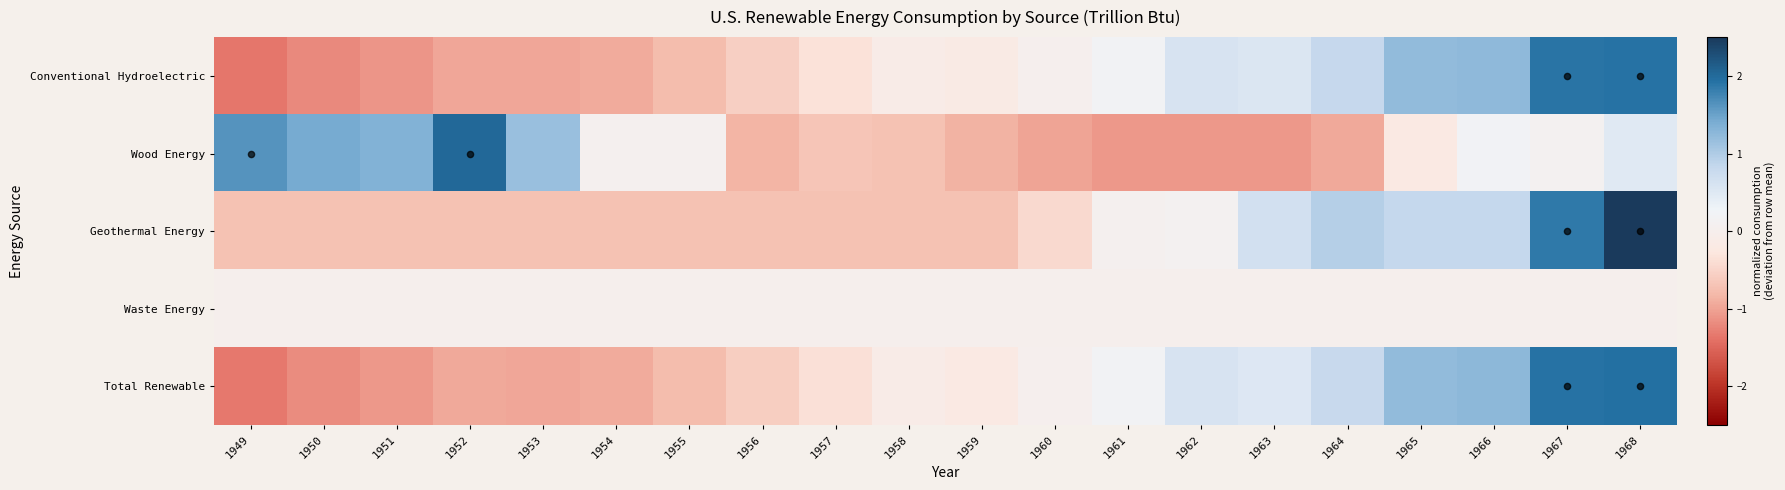

At how many categories does at least one series exceed 0?

16